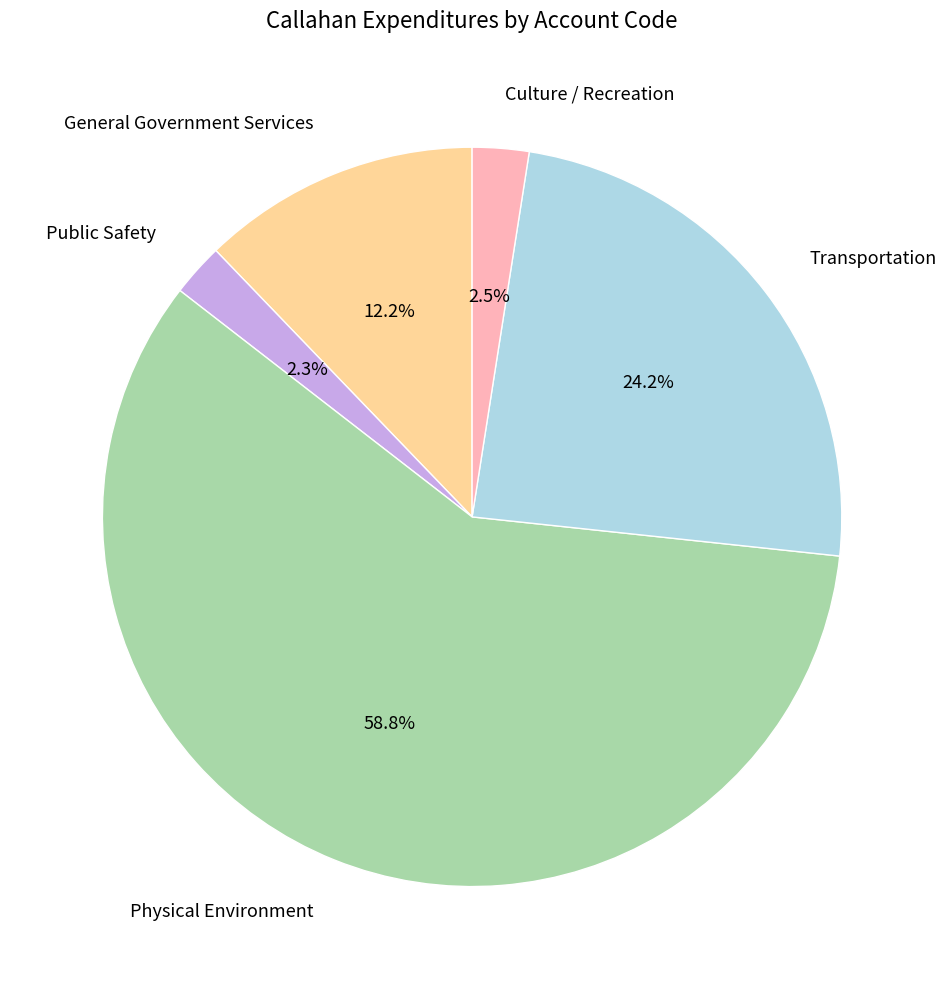

To the nearest percent, what is the difference between the largest and smallest slice percentages?

56%